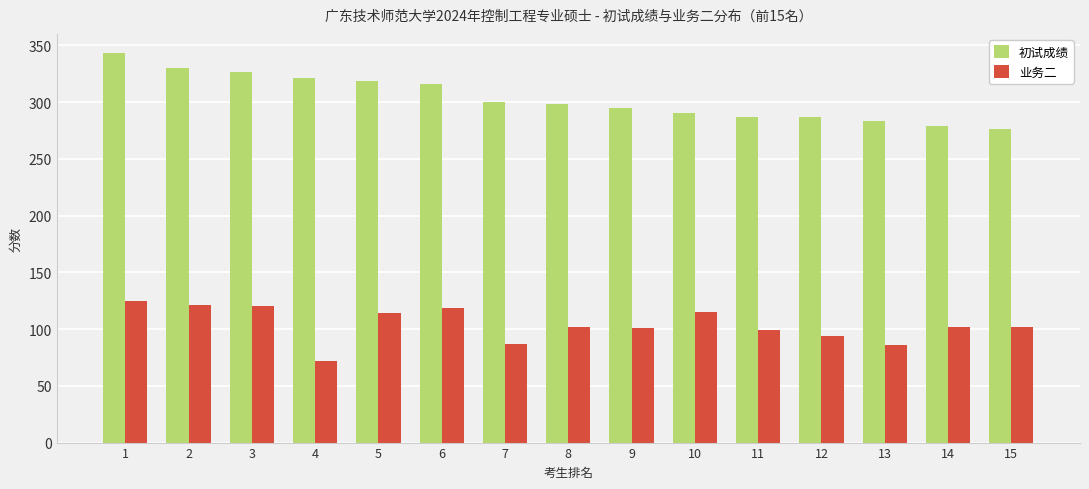

What is the value of the 业务二 bar at the 6th from the left?

119